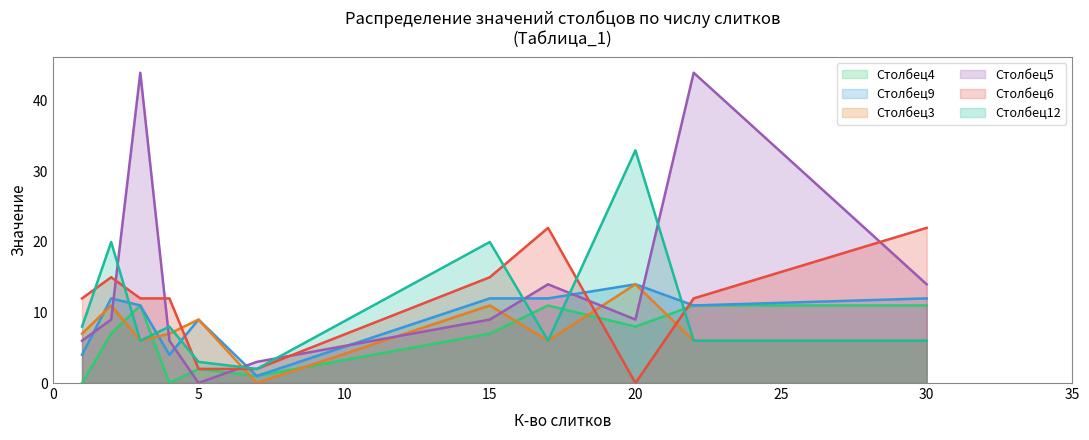

The value of Столбец5 at 20 is 14. True or false?

False